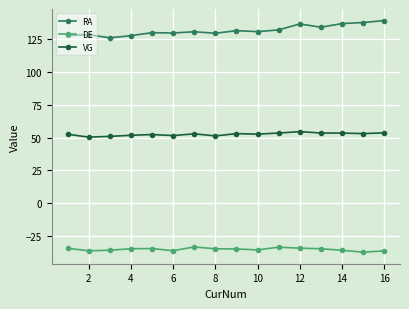

True or false: DE has more than 2 points higher than both neighbors.

True